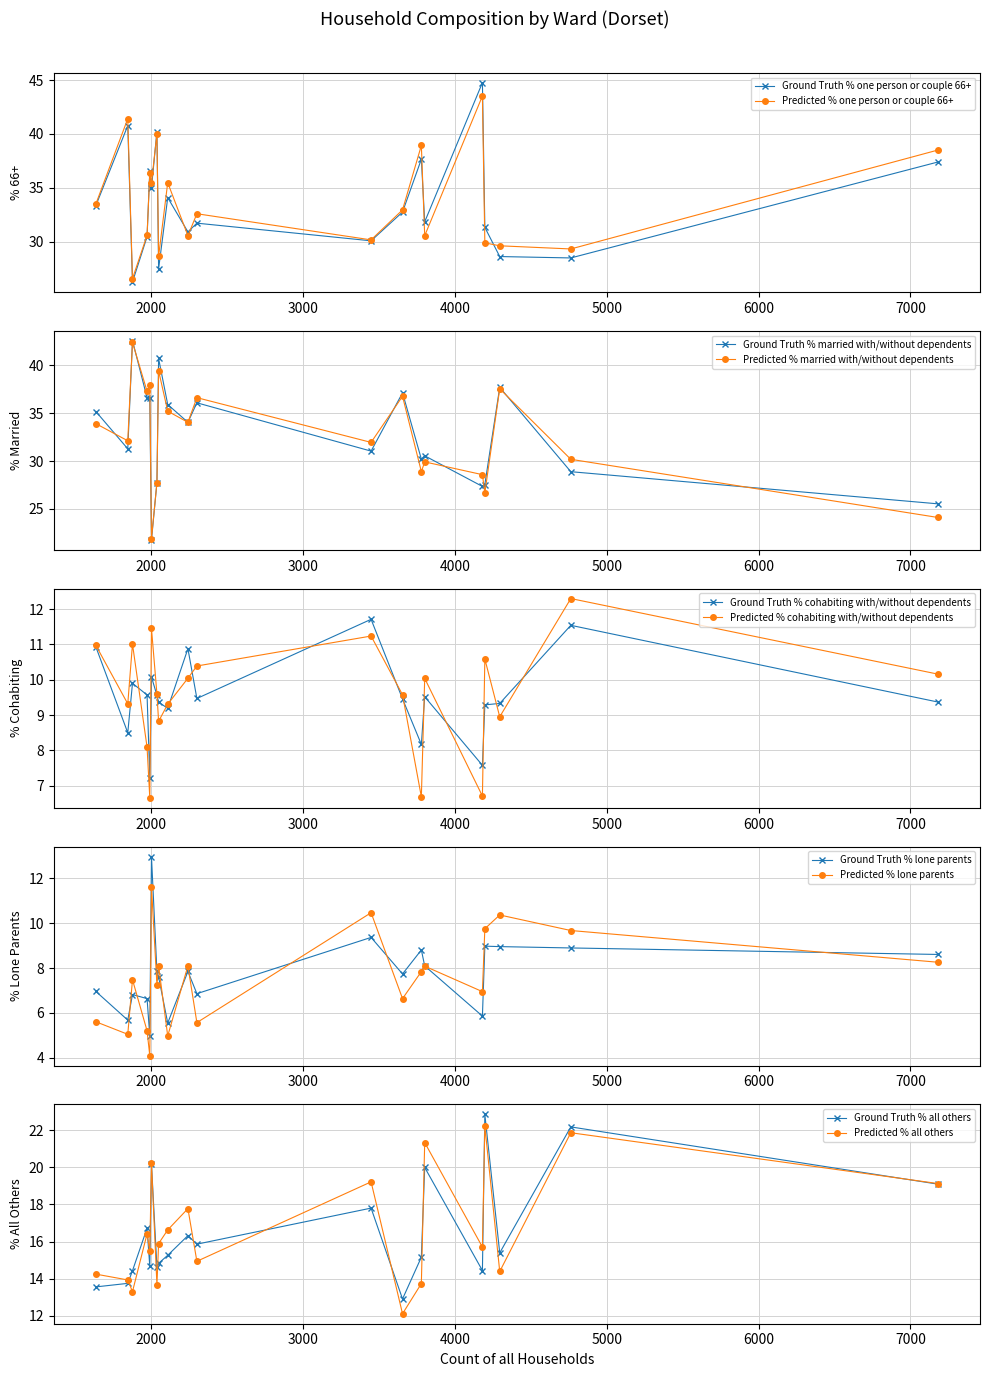

What is the spread (max minus min) of values at Chesil Bank Ward?

35.1